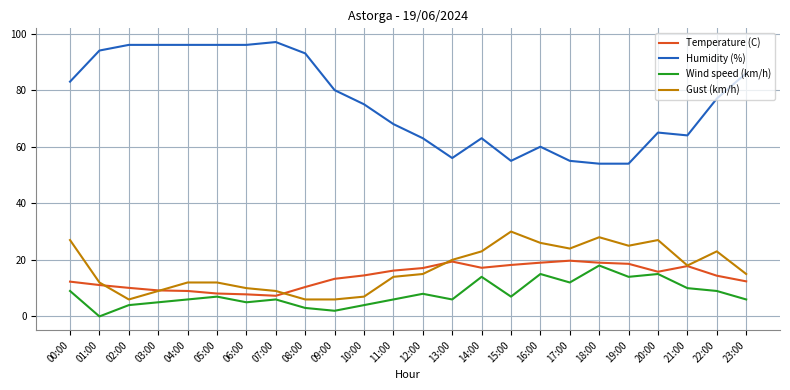

What is the highest value of the Temperature (C) series?

19.7